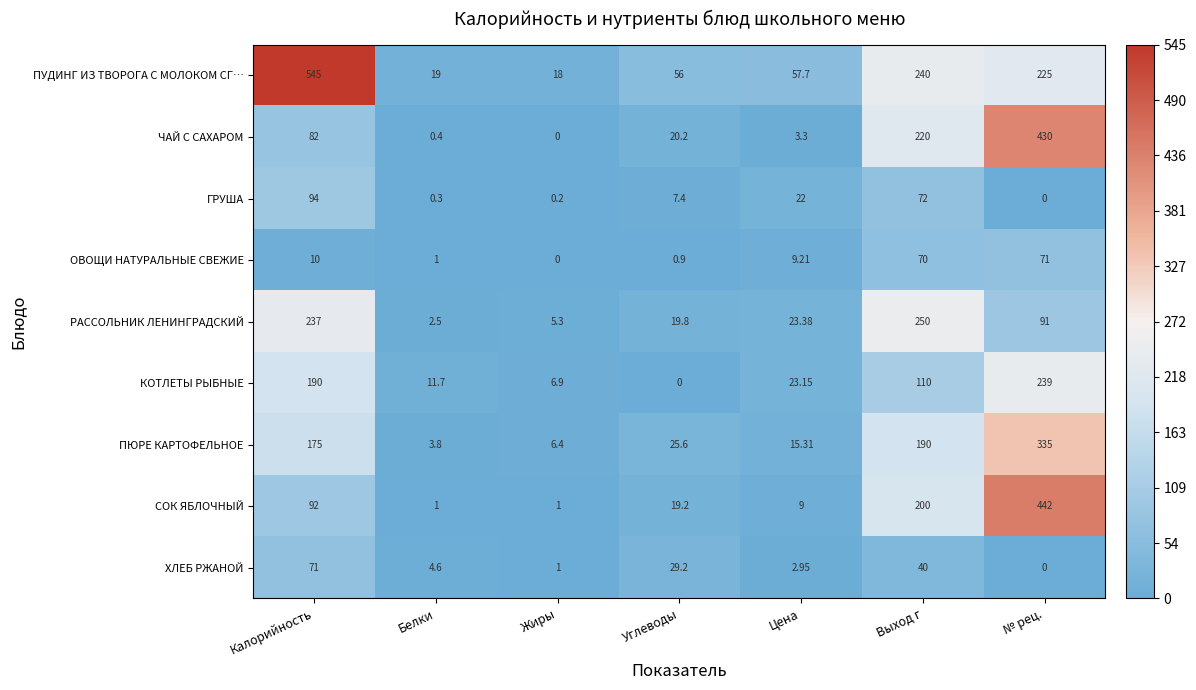

What is the spread (max minus min) of values at Калорийность?

535.0